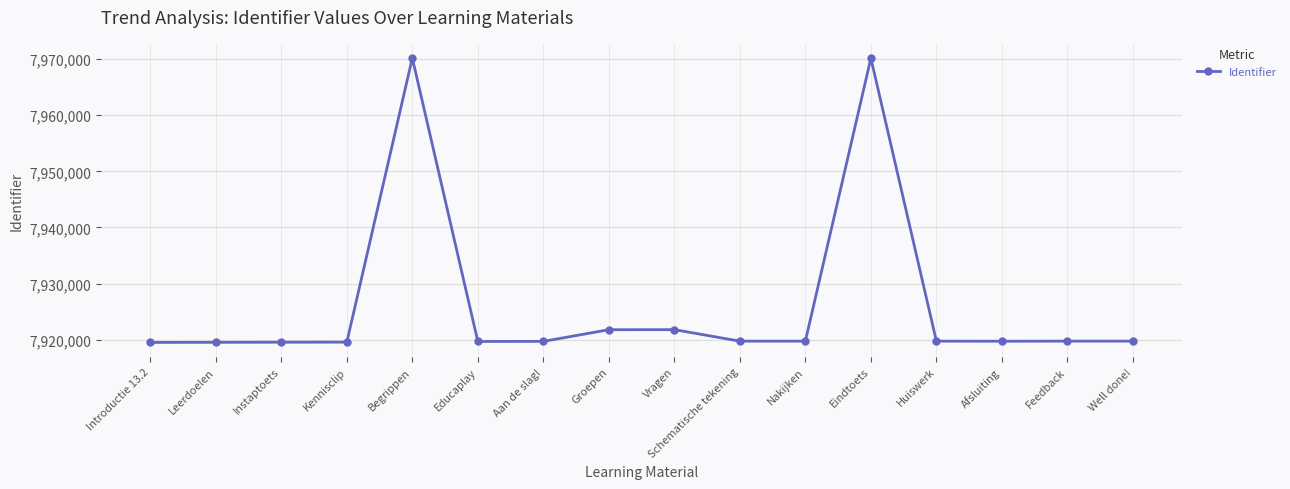

Is it true that the value at Eindtoets is 3496445?

False